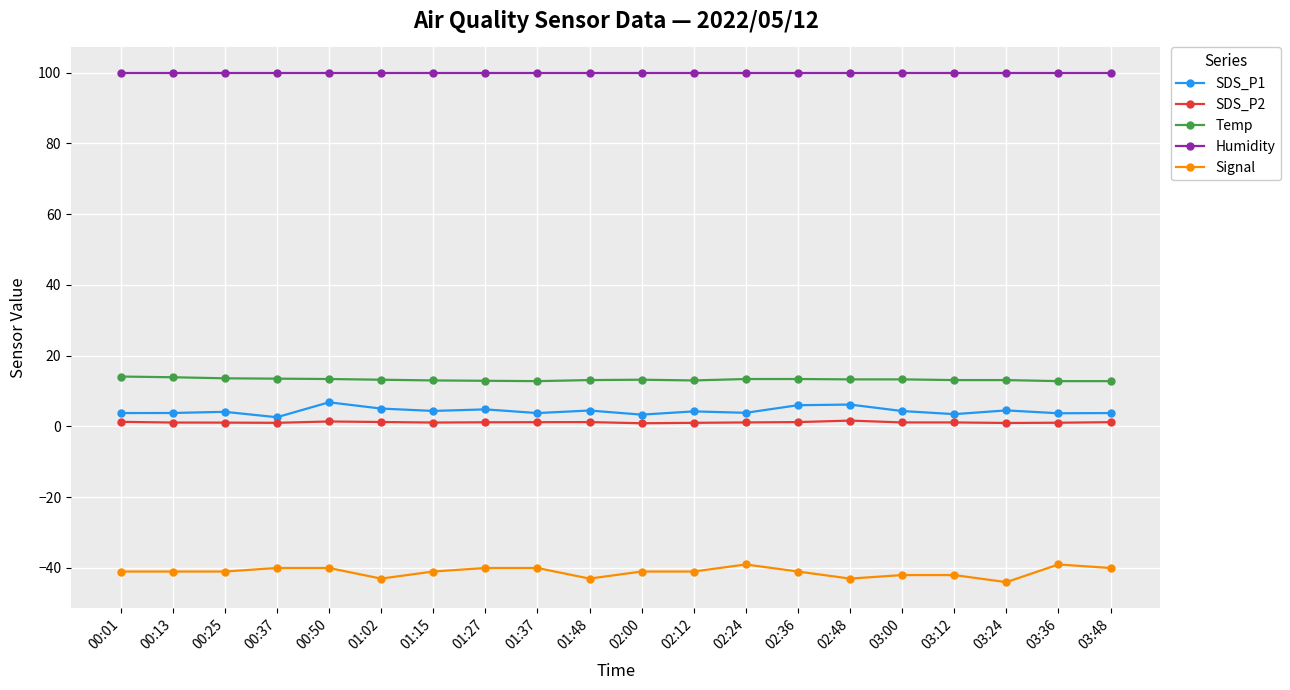

Is this an area chart (filled region under the line)?

No